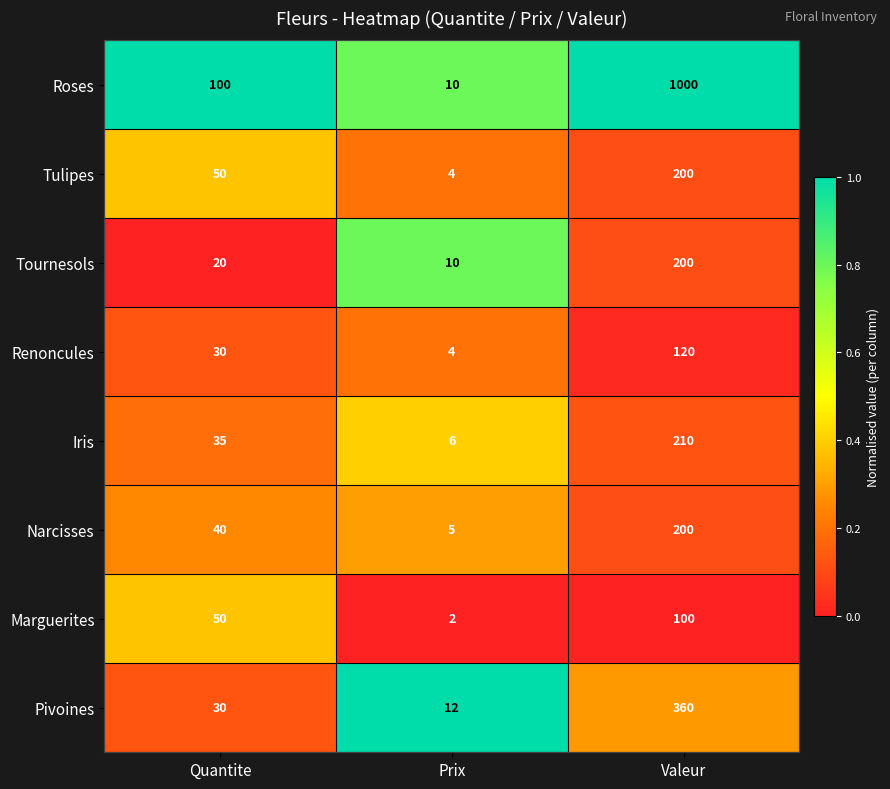

What is the difference between the maximum and minimum values in the Tournesols series?

190